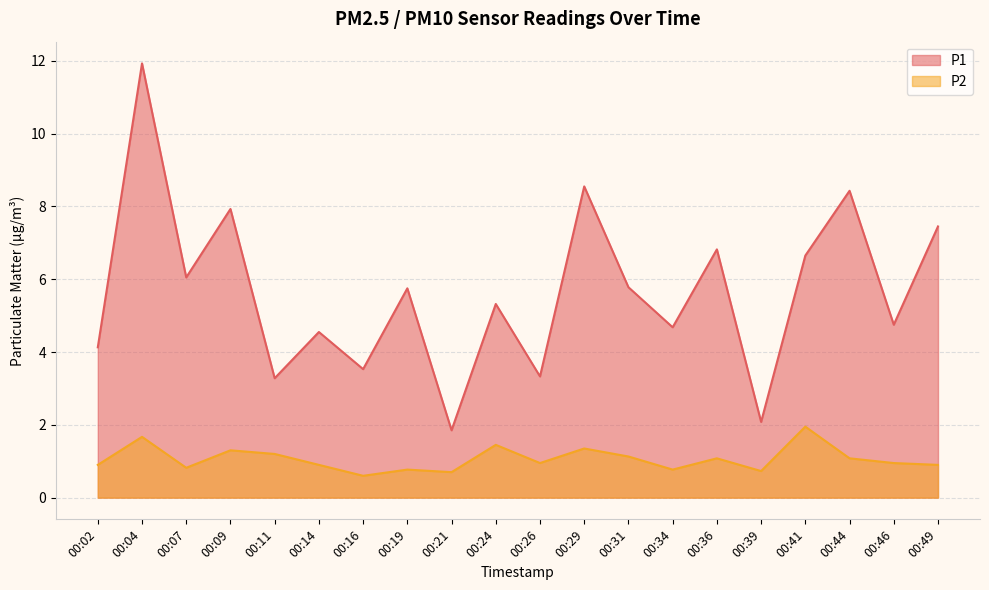

Is the value of P1 at 00:04 greater than the value of P2 at 00:41?

Yes